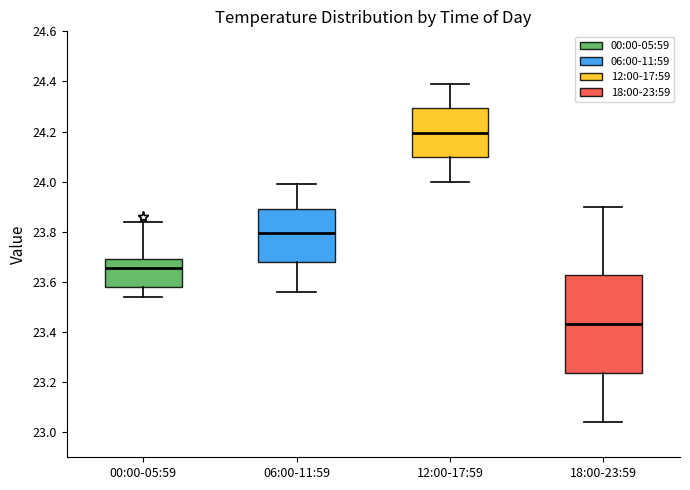

Where does the lower whisker of the box for 18:00-23:59 end on the y-axis? The values are not printed on the chart, so give them approximately, as read against the axis.

23.04